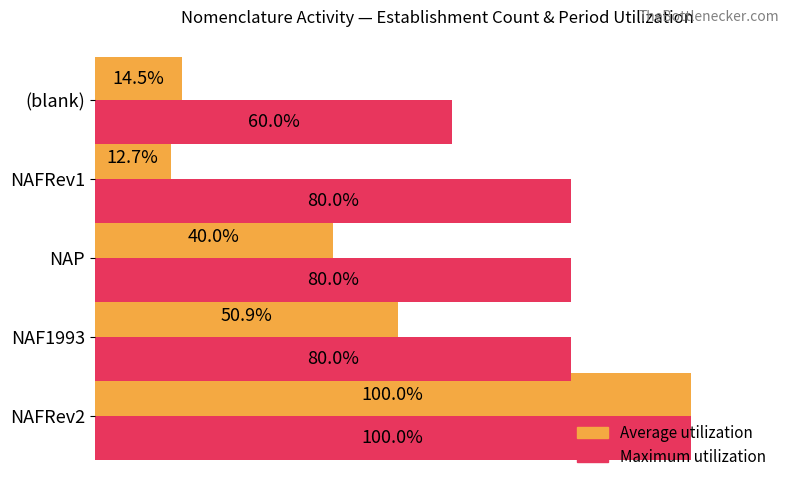

Between NAFRev2 and NAF1993, which series saw the biggest shift?

Average utilization